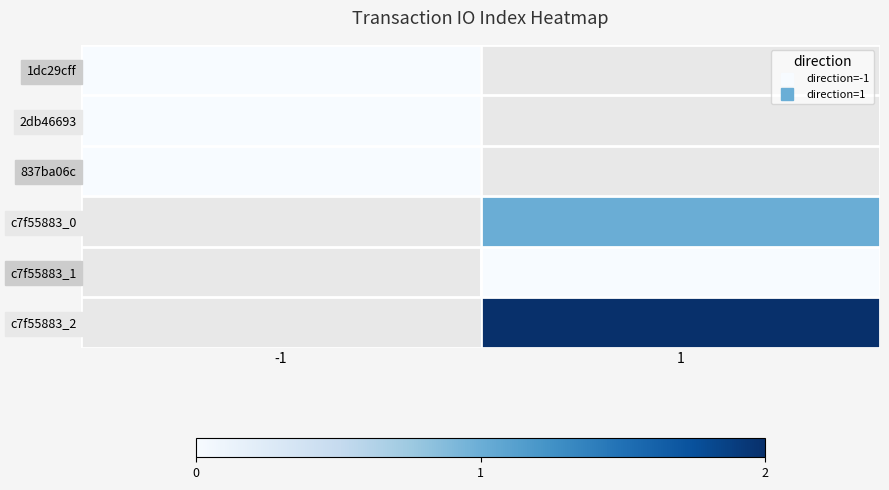

At which category does the chart reach its minimum across all series?

-1